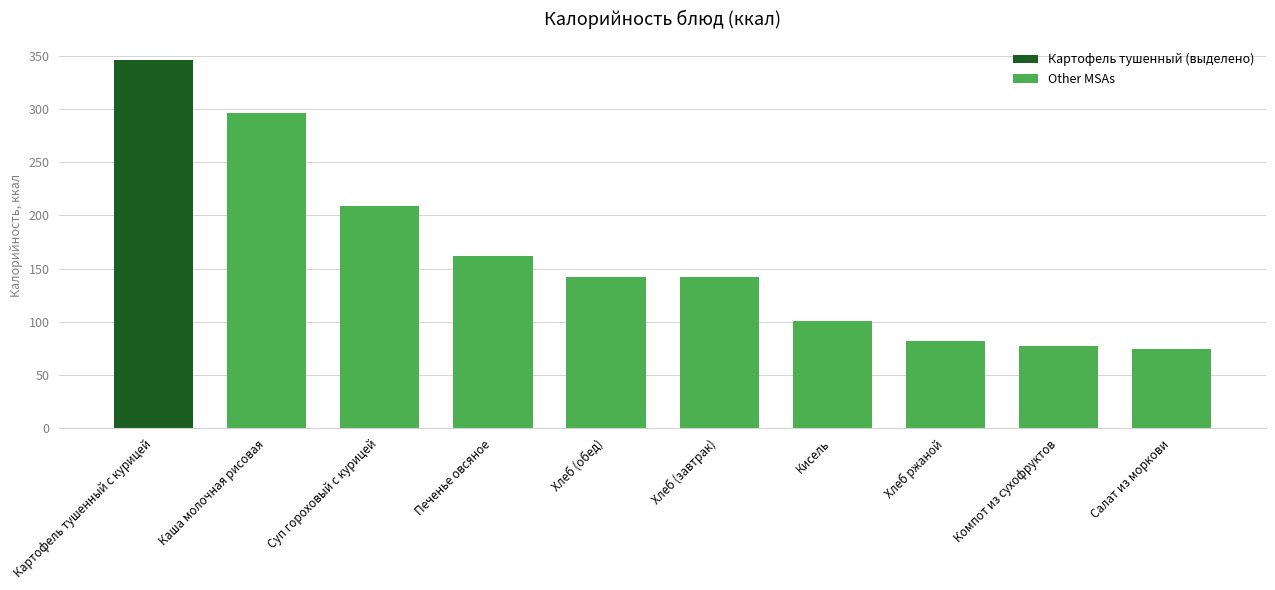

What is the lowest value of the Other MSAs series?

74